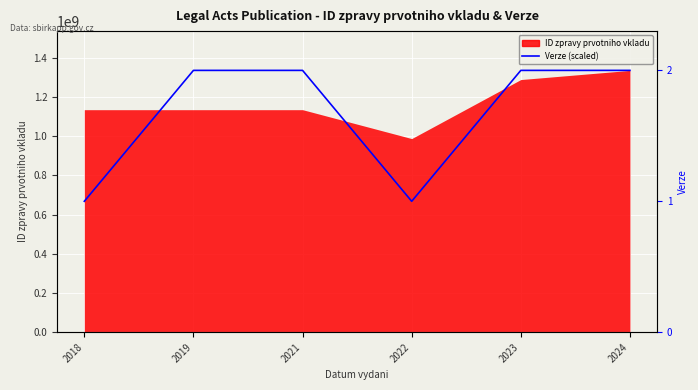

How many lines are shown in the chart?

1